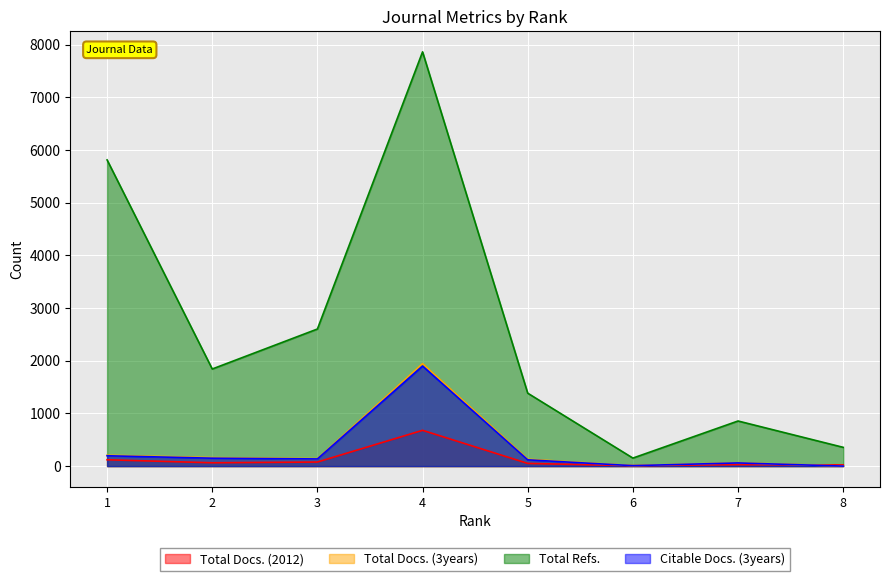

True or false: Total Docs. (2012) and Total Docs. (3years) cross at least once.

True